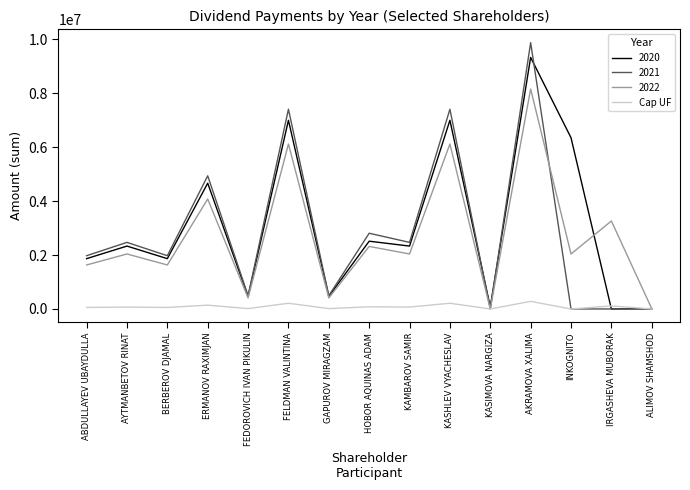

Which series has the largest range (max minus min)?

2021